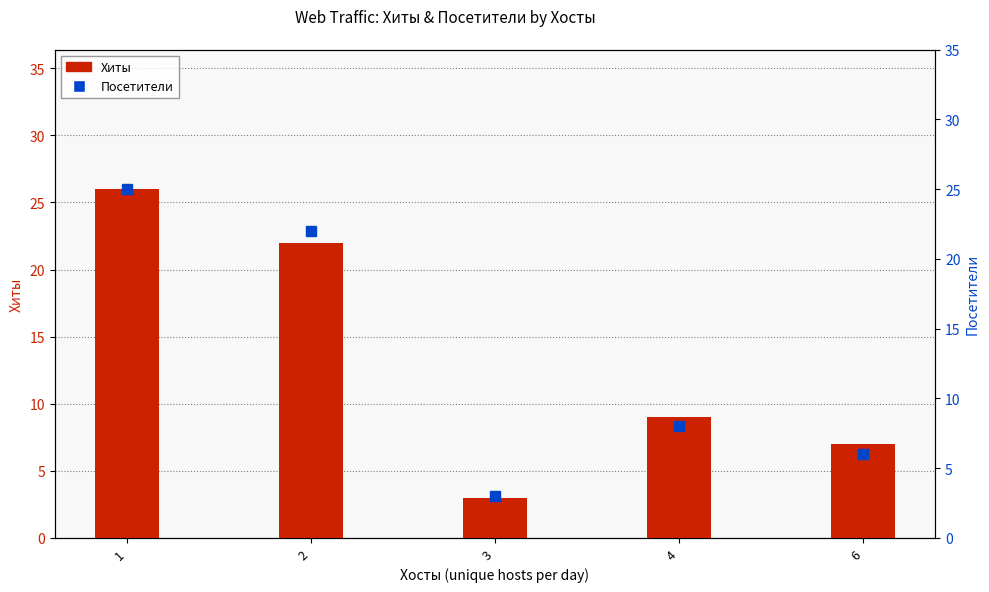

What is the total value across all series at 4?

17